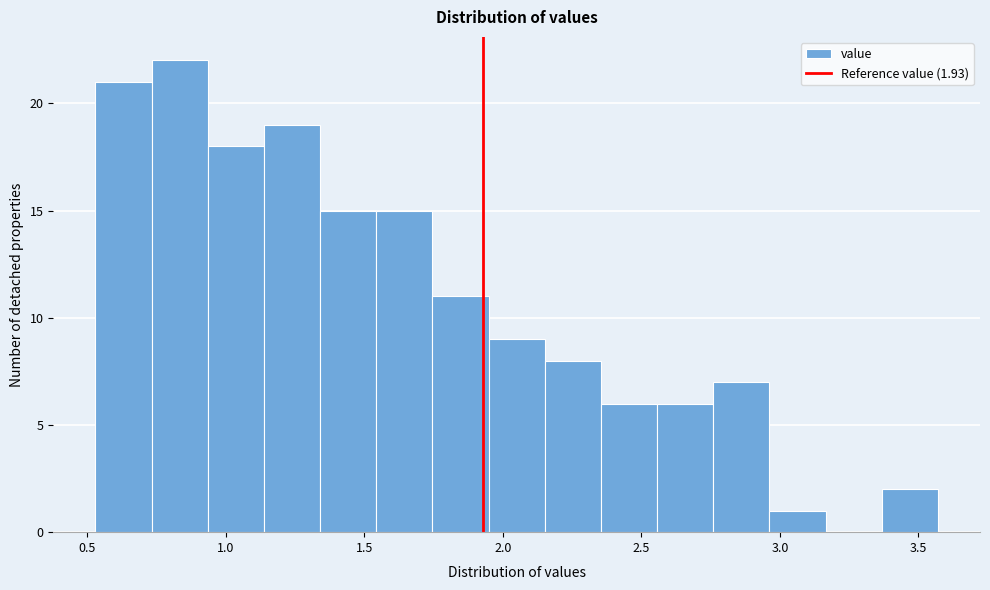

What is the height of the bar covering 0.75 to 0.95 on the x-axis? Neither the bar edges nor the heights are printed on the chart, so give them approximately, as read against the axes.

22